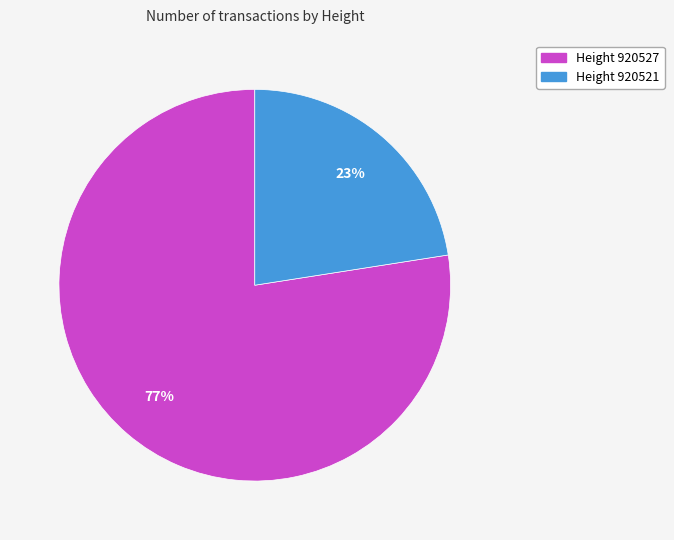

Is there a majority slice in this chart?

Yes